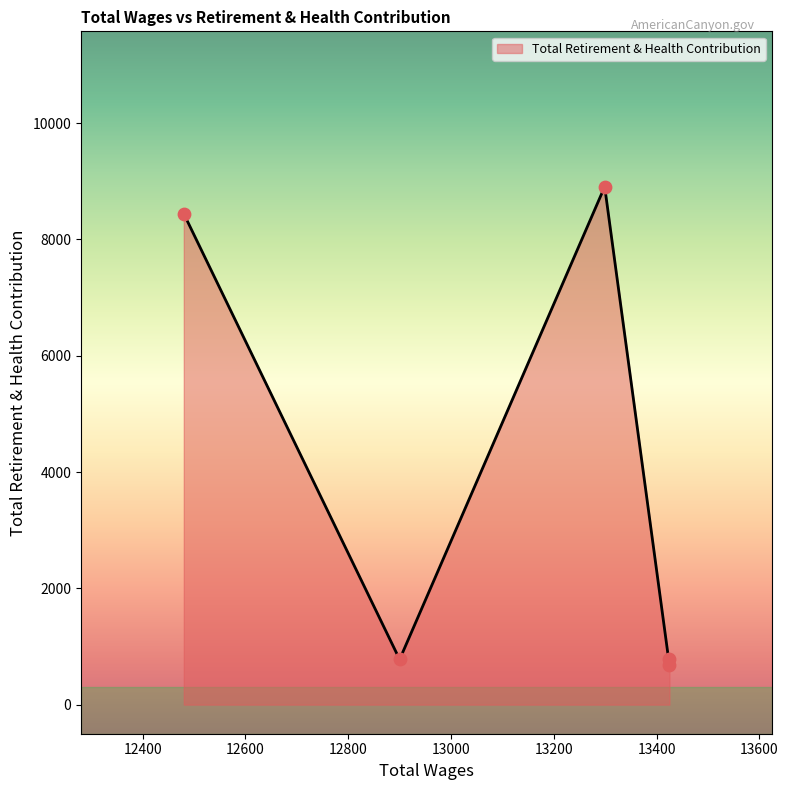

What is the change in value from 13425.0 to 12480.0?

+7762